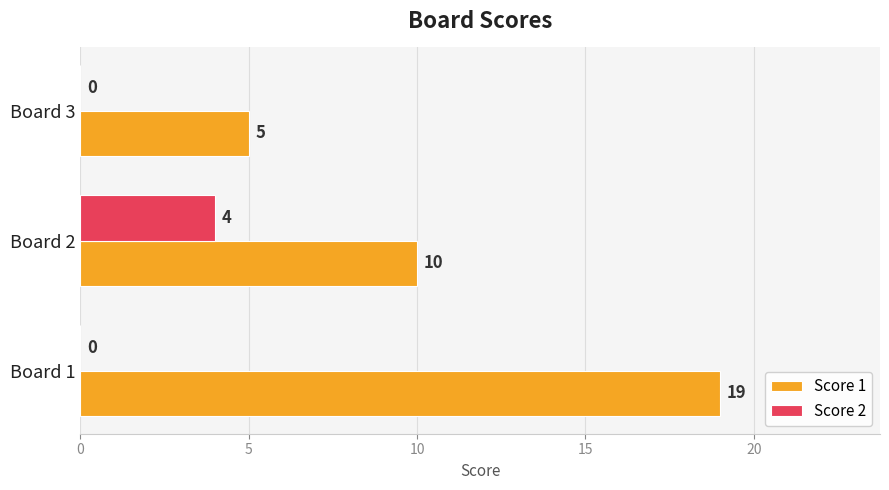

True or false: Score 1 has a value of 19 at Board 1.

True